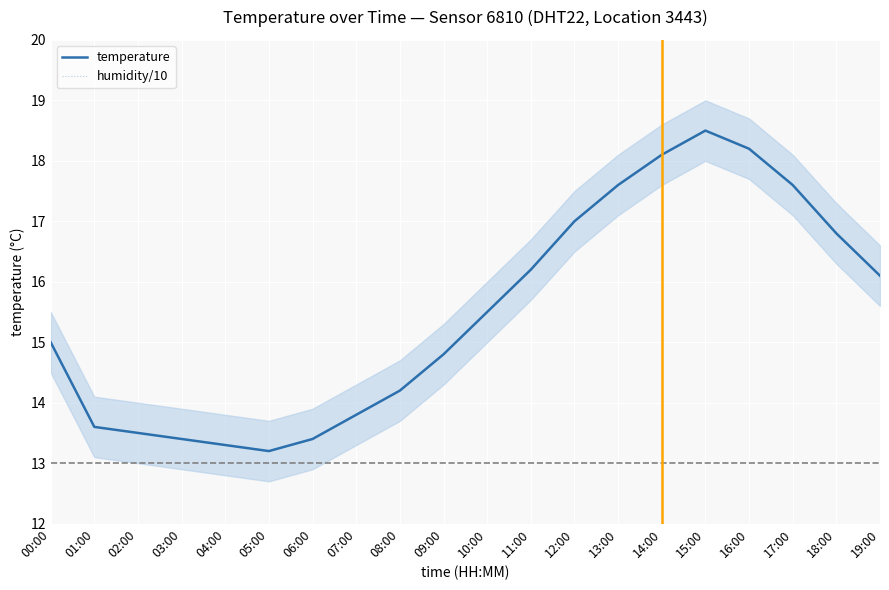

True or false: temperature and humidity/10 intersect in this chart.

False